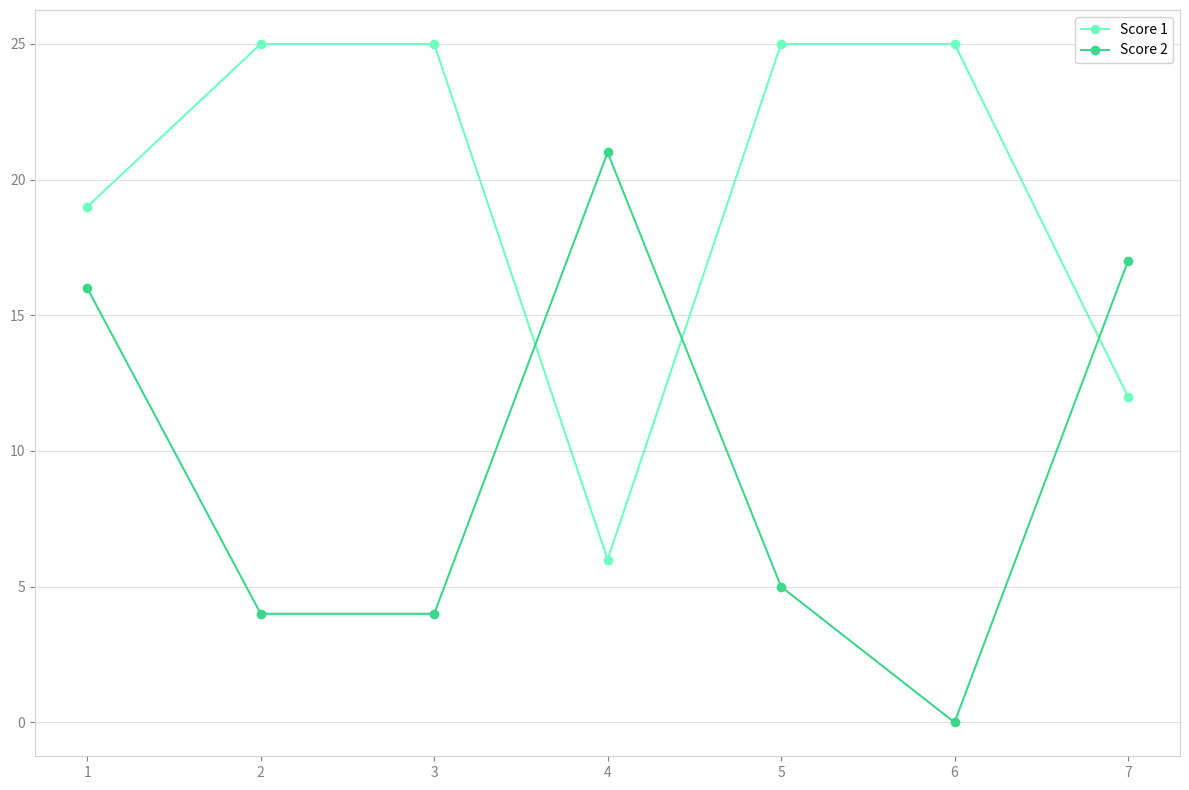

The Score 1 series shows 17 at 6. True or false?

False